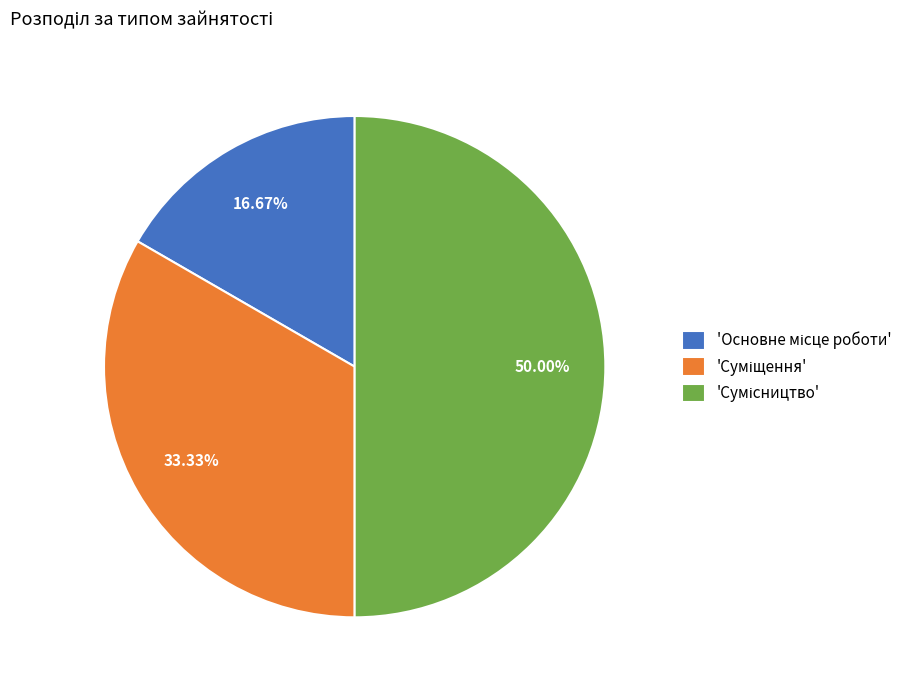

How many segments does this pie chart have?

3